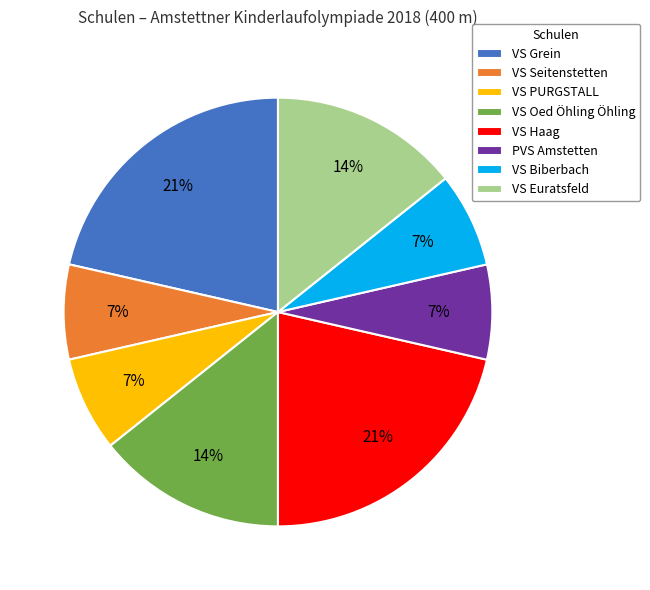

True or false: VS Biberbach accounts for 14% of the total.

False